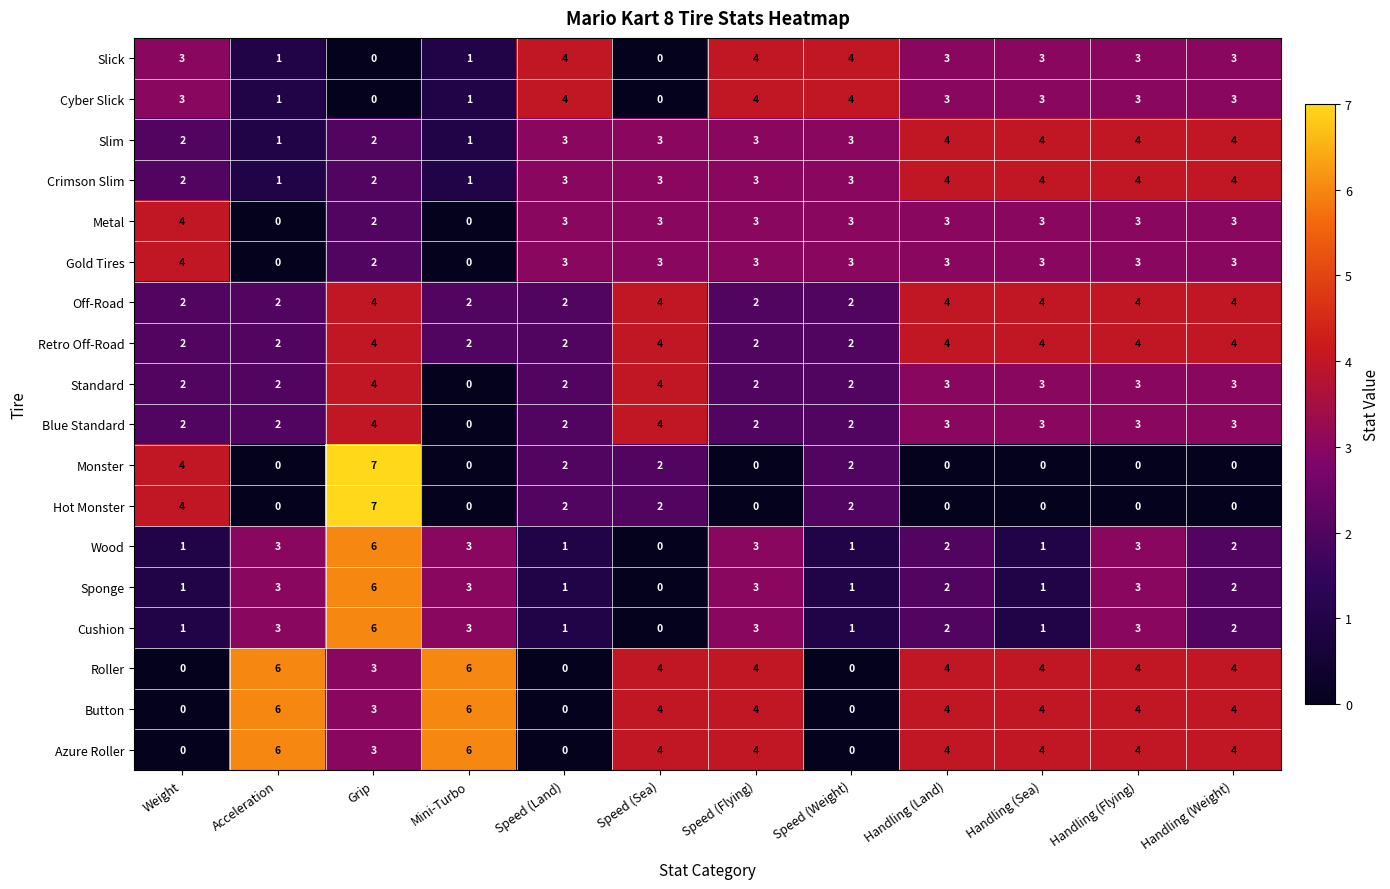

How many data points does each series have?

12